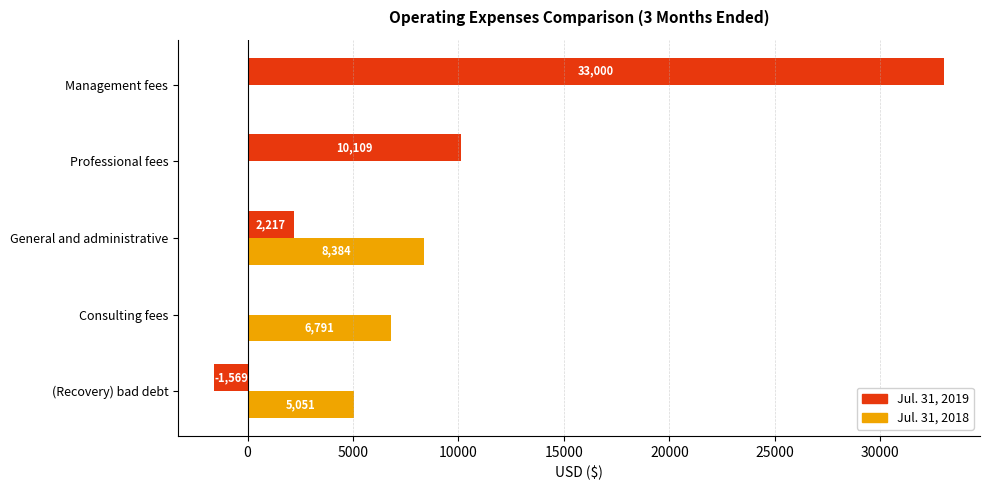

What value does the Jul. 31, 2019 series have at Management fees?

33000